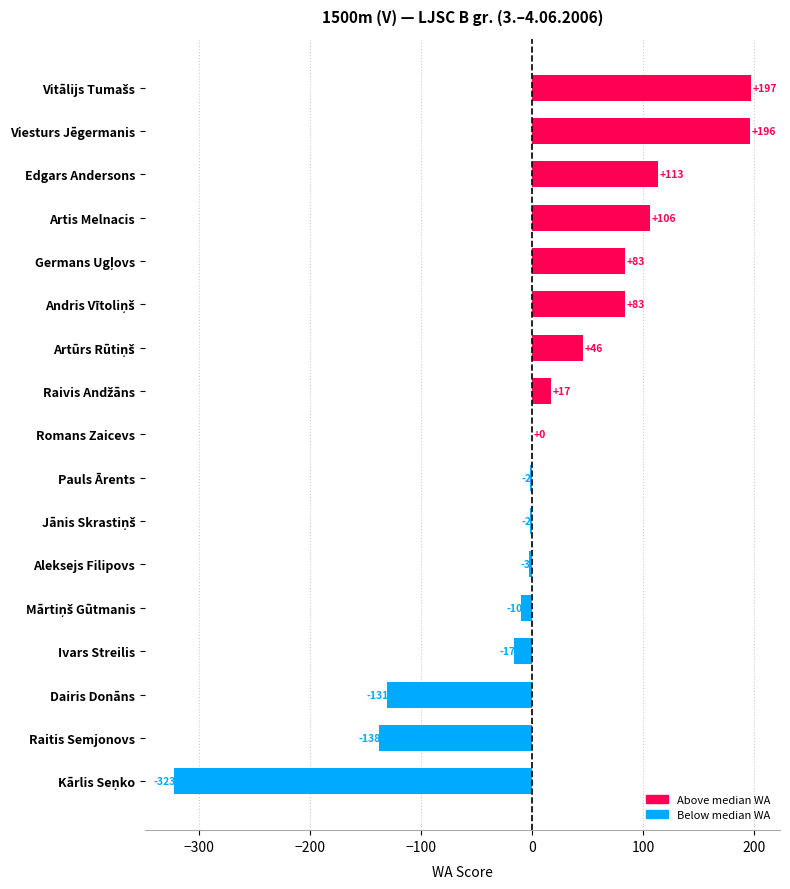

Is it true that the value at Dairis Donāns is -131?

True